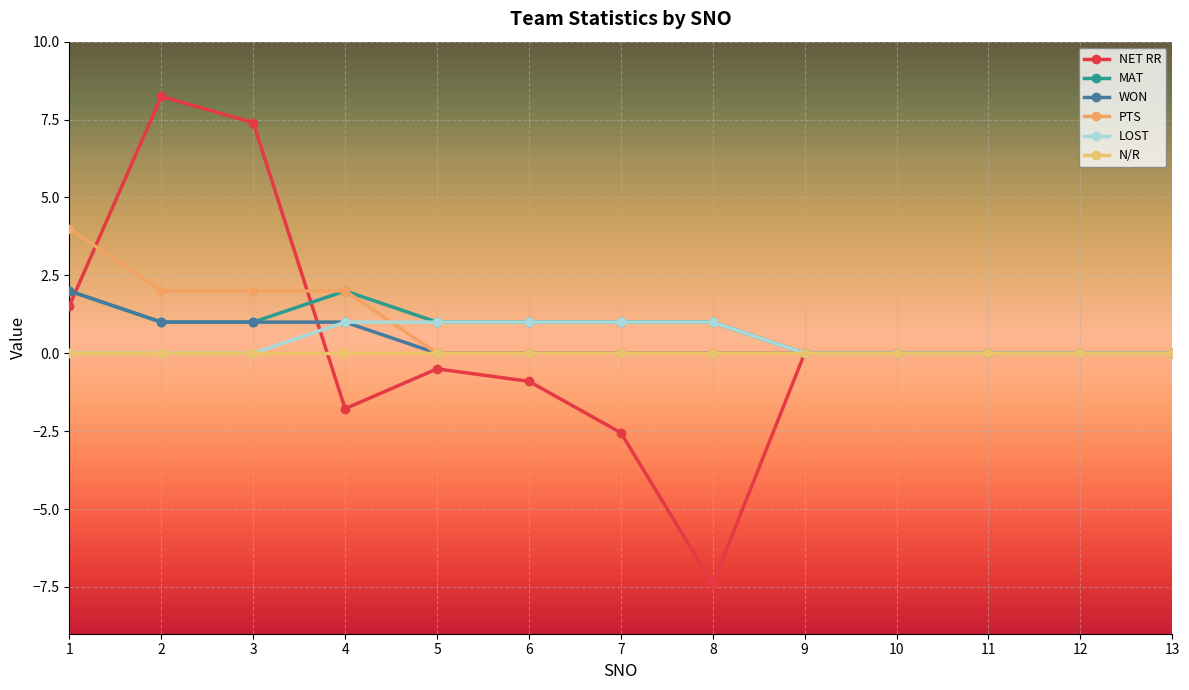

At which category is the sum across all series the highest?

2